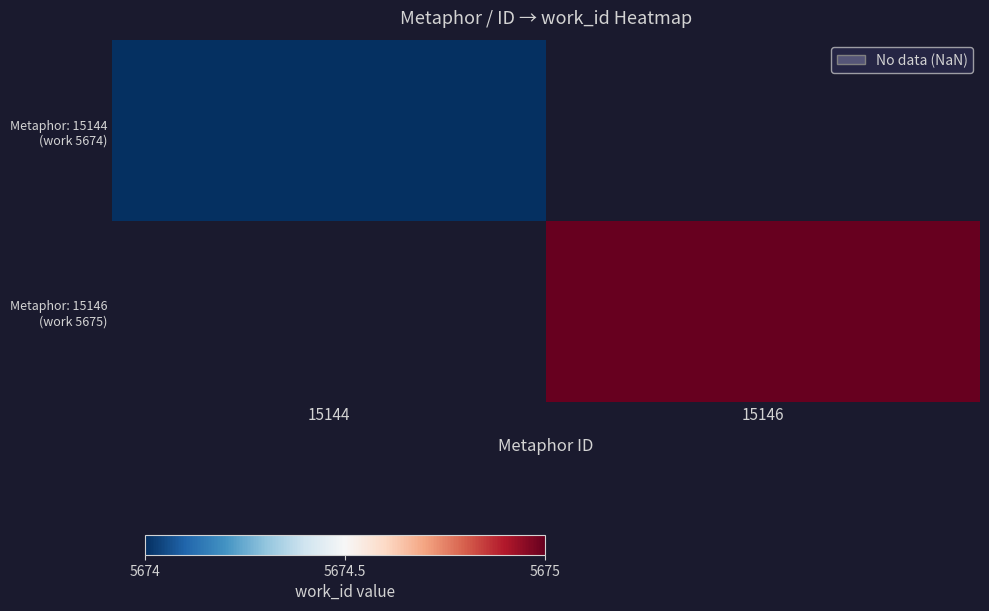

Which category has the lowest value across all series?

15144